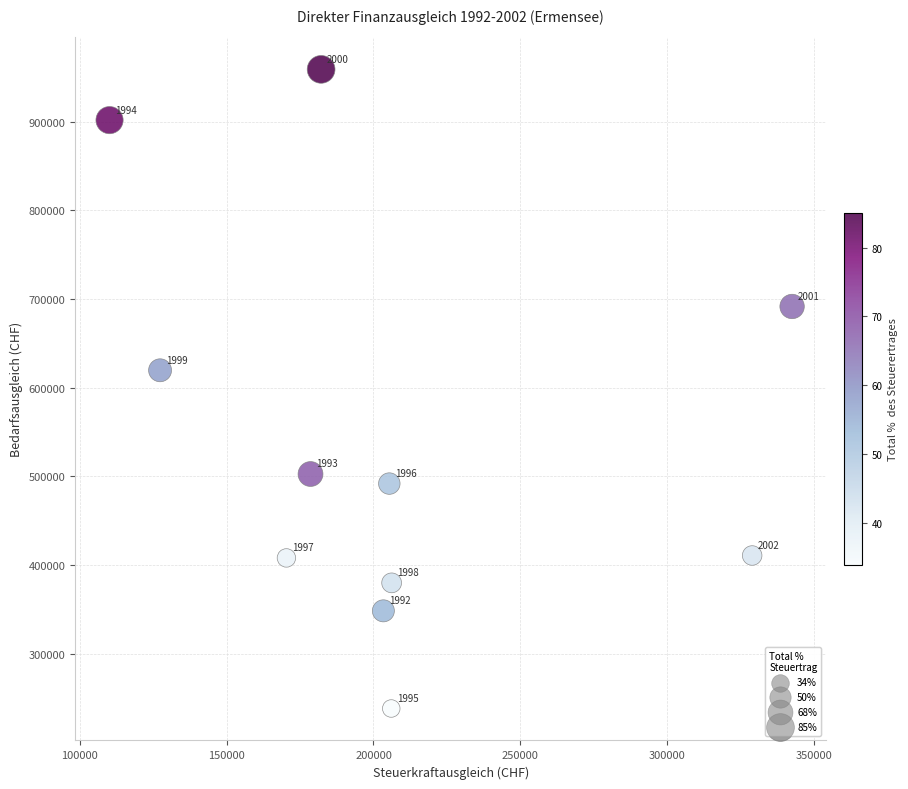

What Y value in the scatter plot is closest to 598572?

619626